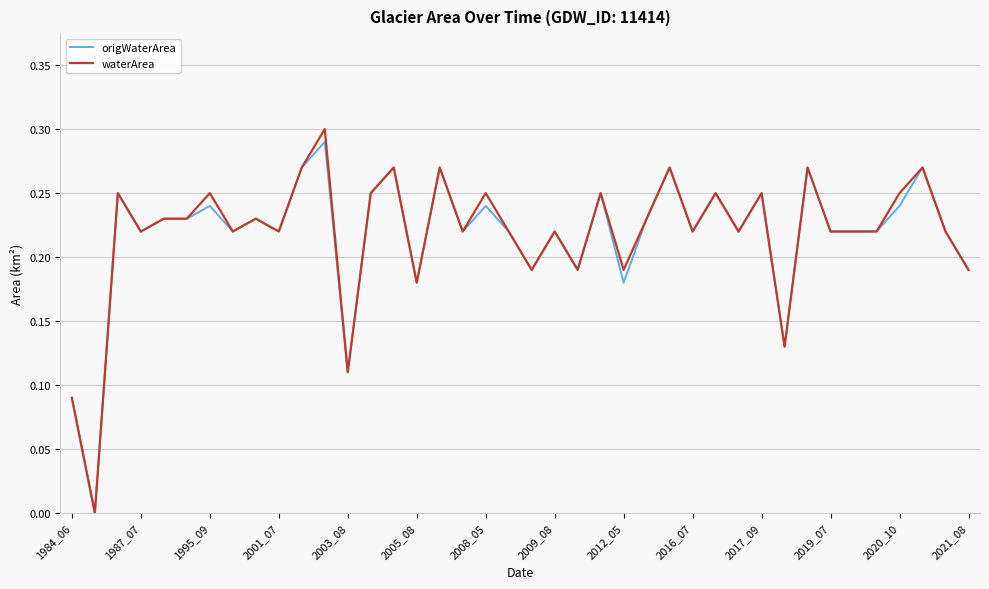

What are all the series names shown in the legend?

origWaterArea, waterArea